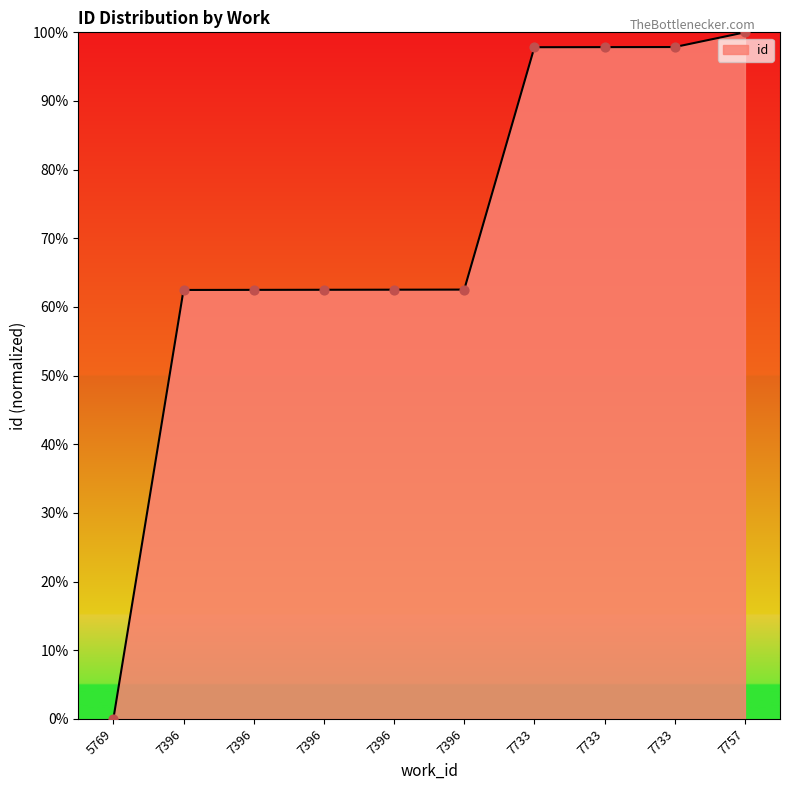

Between 7733 and 7396, which is larger?

7733